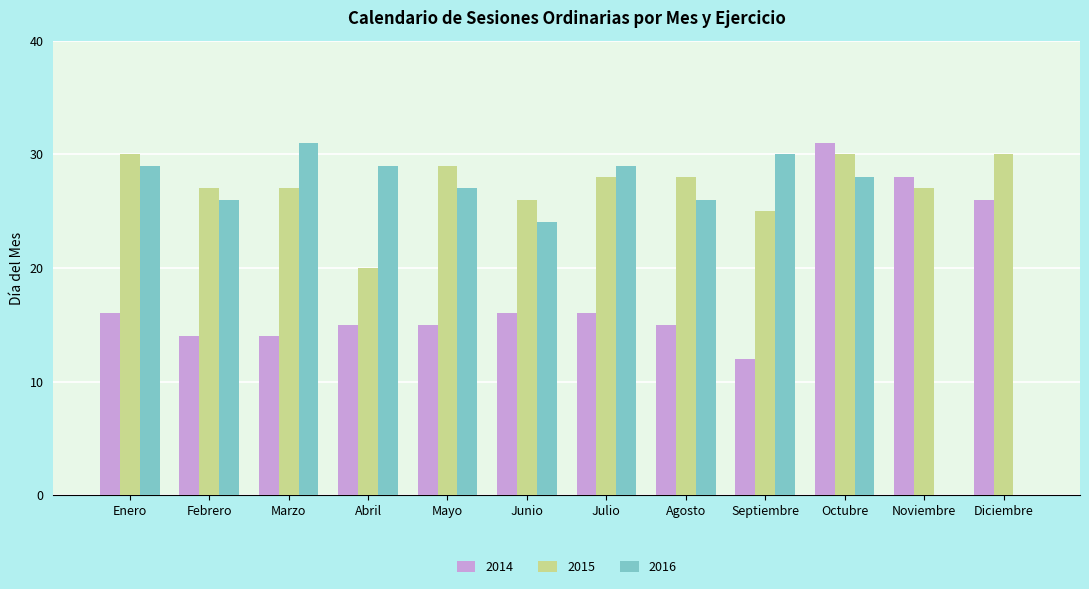

Which series changed the most between Julio and Noviembre?

2016